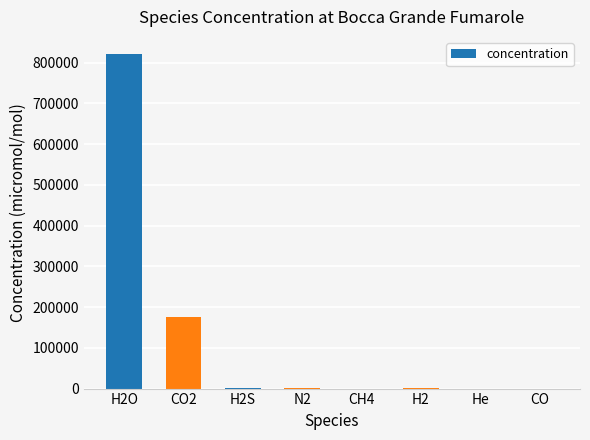

Count the number of categories in the chart.

8